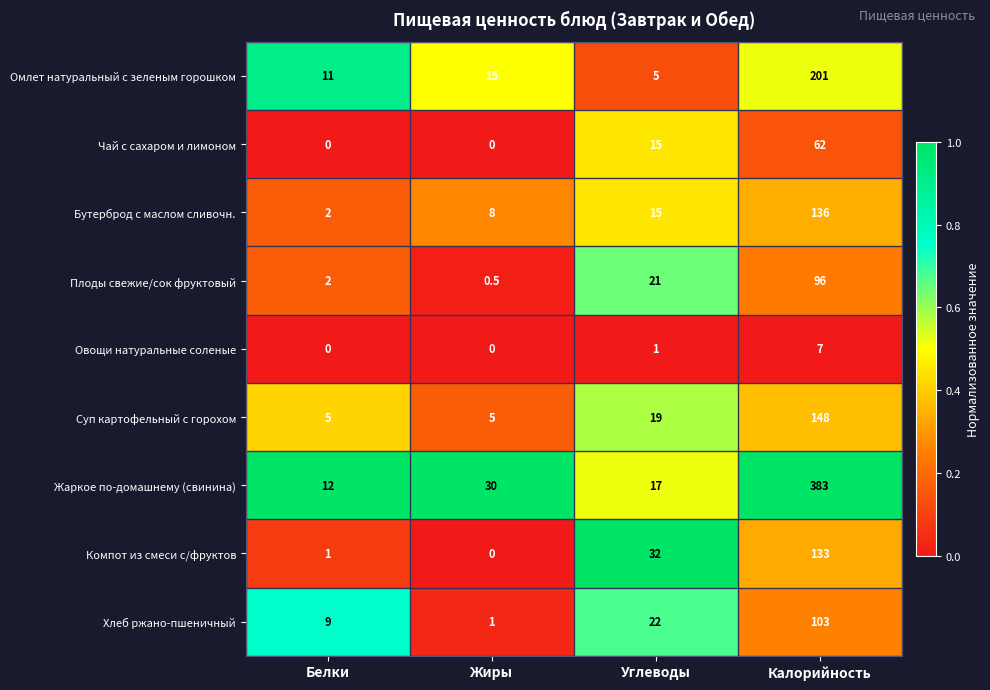

What is the difference between the Омлет натуральный с зеленым горошком values at Углеводы and Белки?

6.0